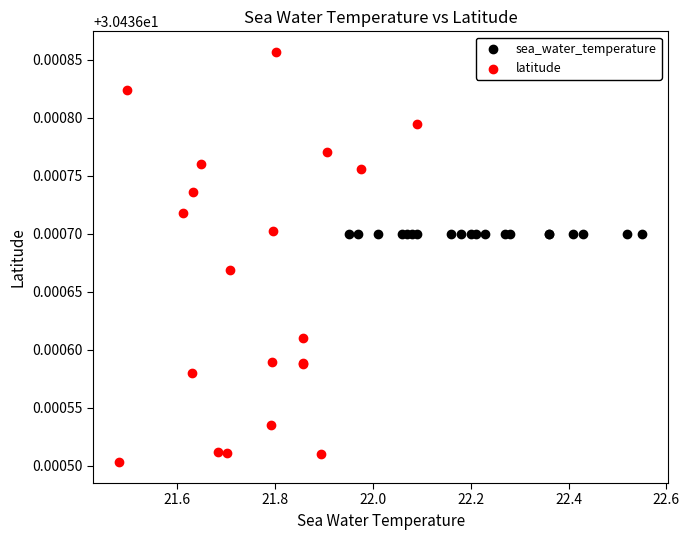

What are all the series names shown in the legend?

sea_water_temperature, latitude